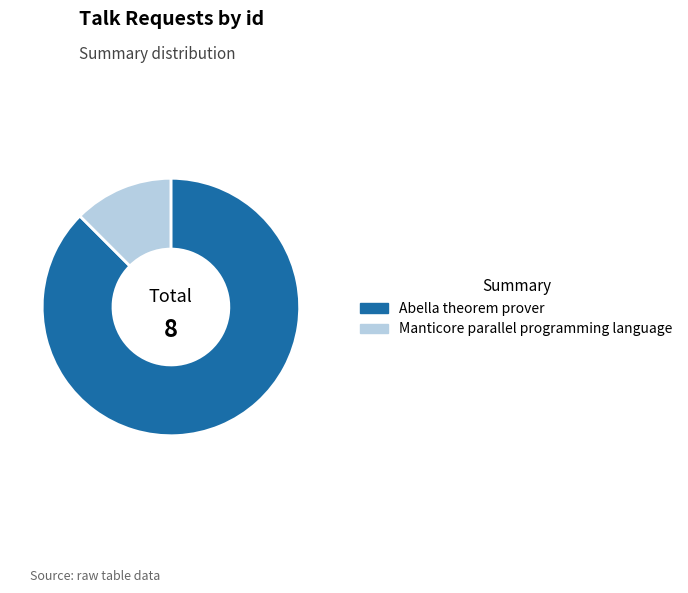

Count the number of slices in the pie.

2